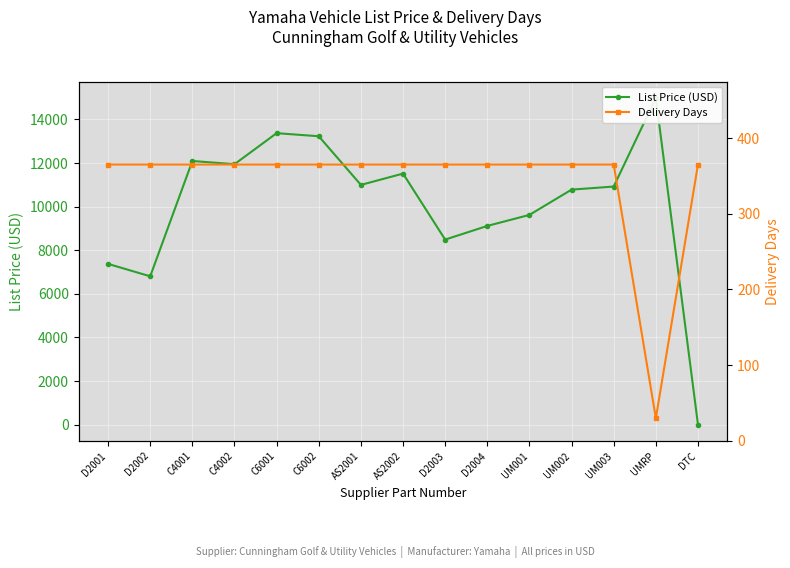

Which series has the largest range (max minus min)?

List Price (USD)